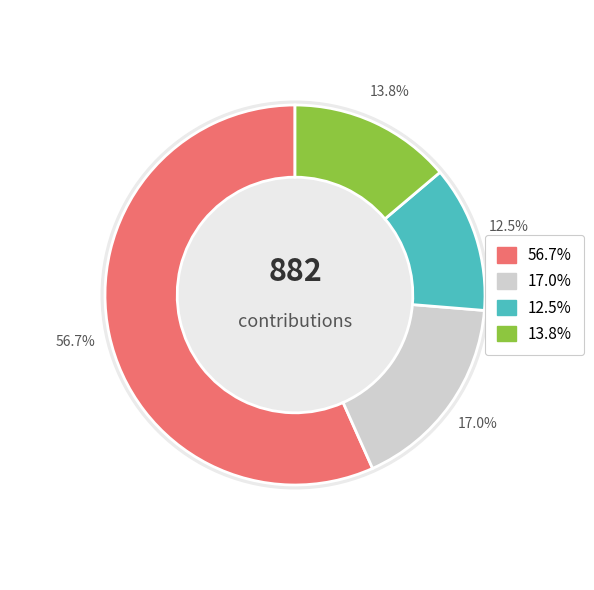

The 282157 slice represents 18% of the pie. True or false?

False